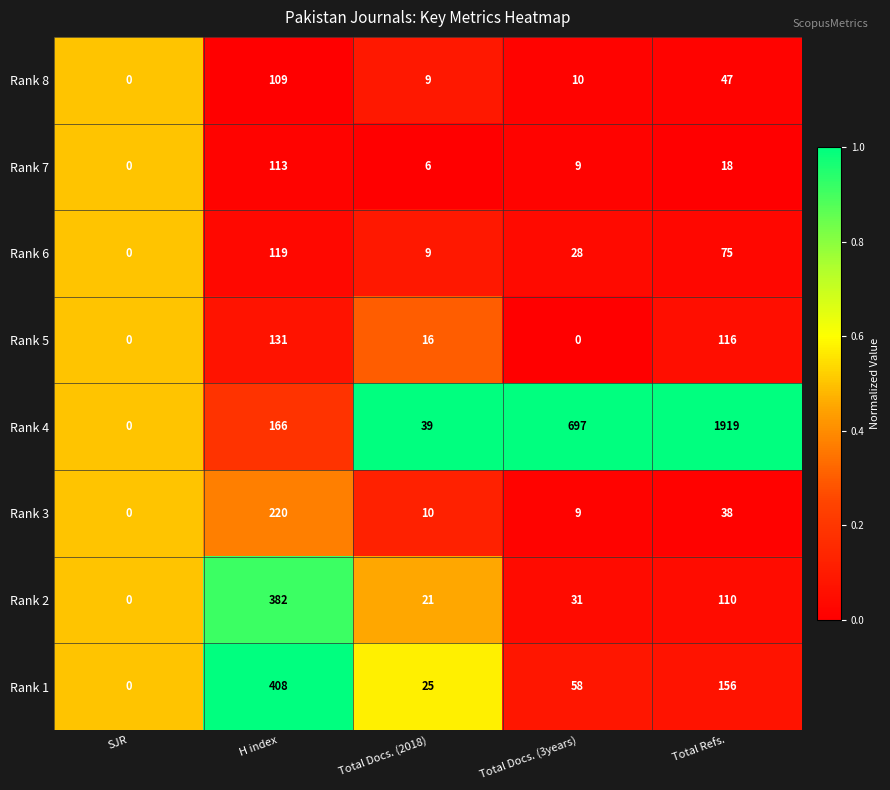

What is the highest value of the Rank 8 series?

109